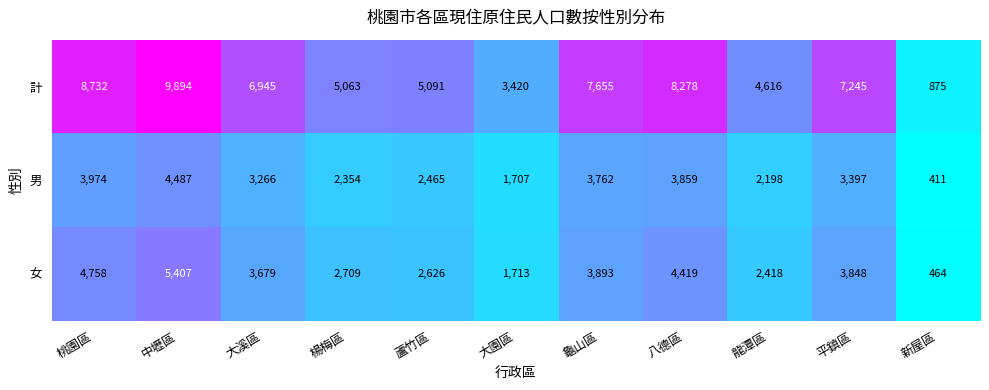

Is it true that 男 equals 1707 at 大園區?

True